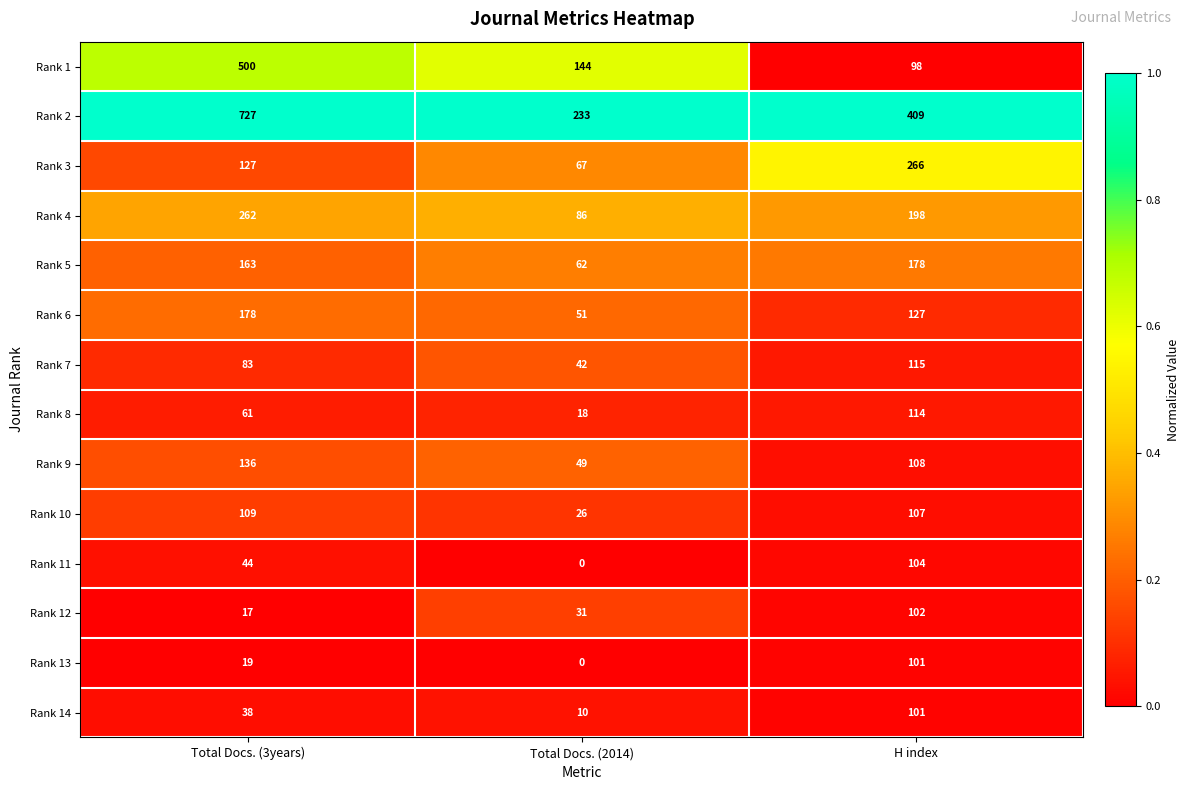

What is the spread (max minus min) of values at Total Docs. (3years)?

710